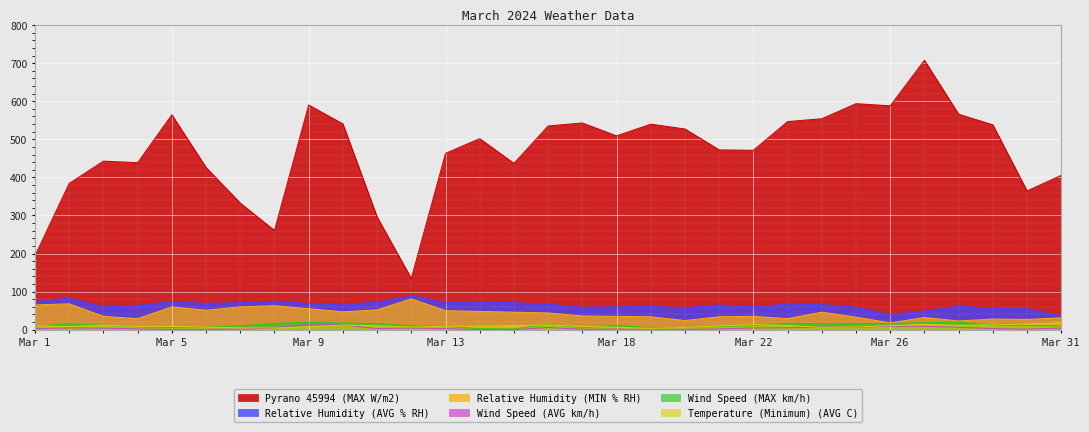

What is the value of the Wind Speed (AVG km/h) point at the 27th from the left?

8.7